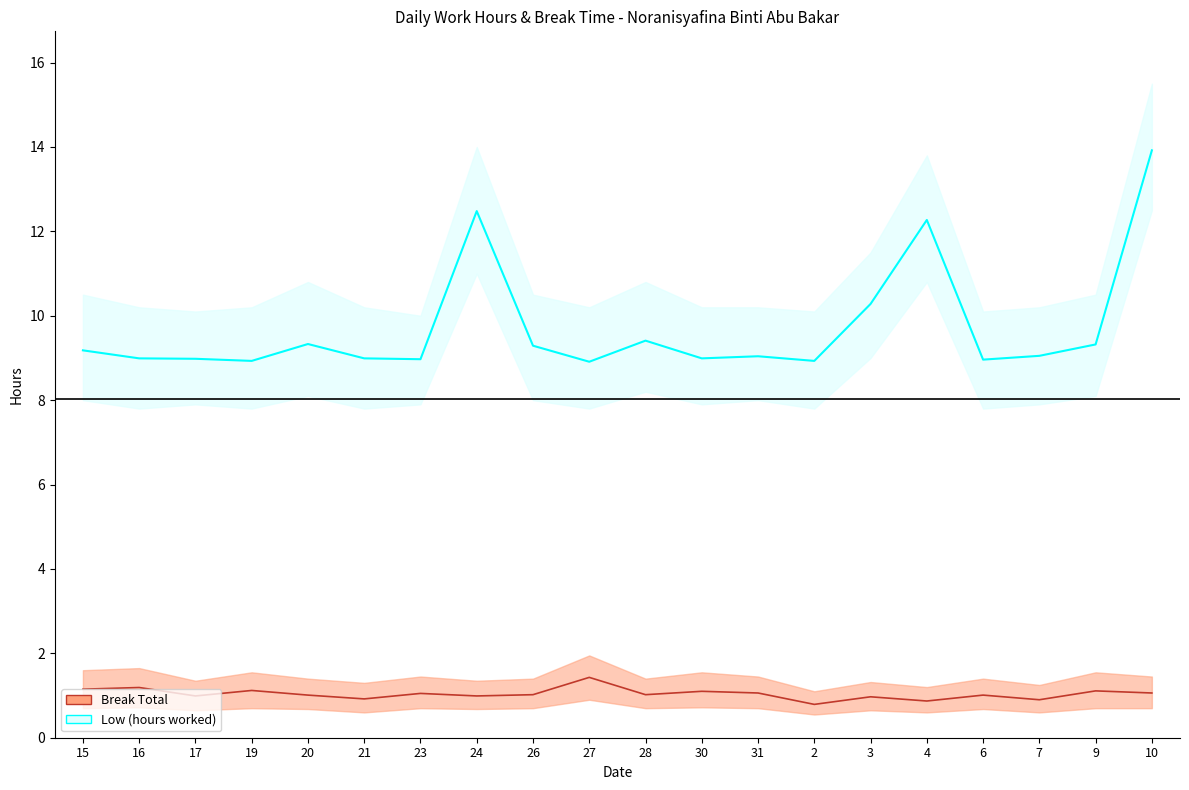

What is the total value across all series at 27?

10.3